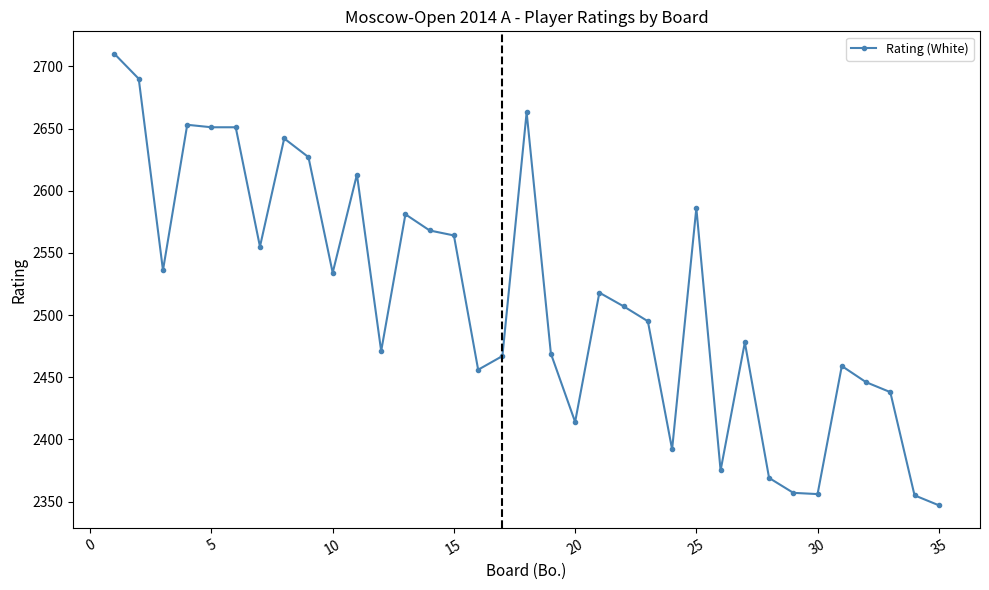

What is the value of the 4th point from the left?

2653